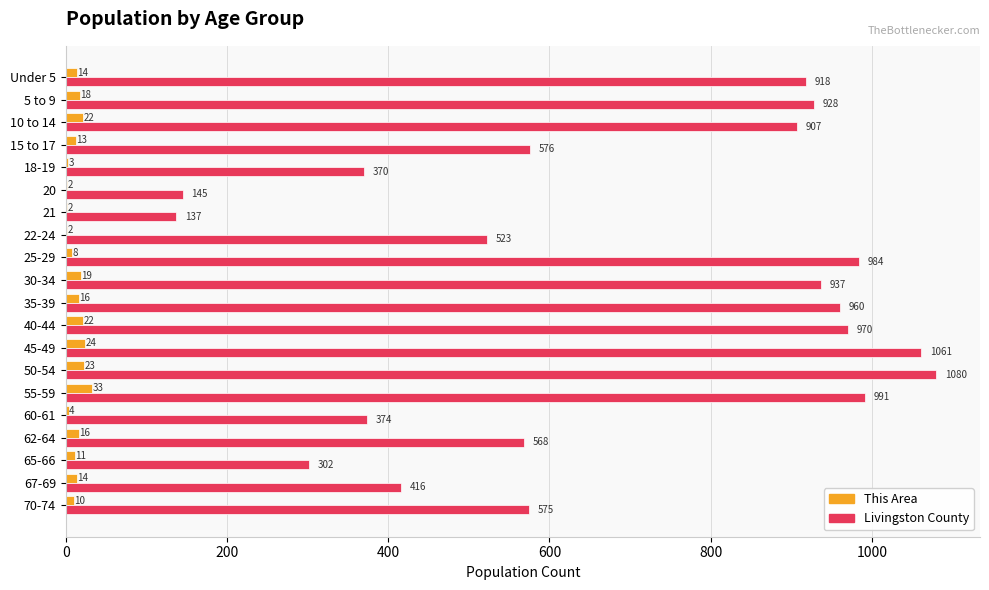

What is the greatest value displayed?

1080